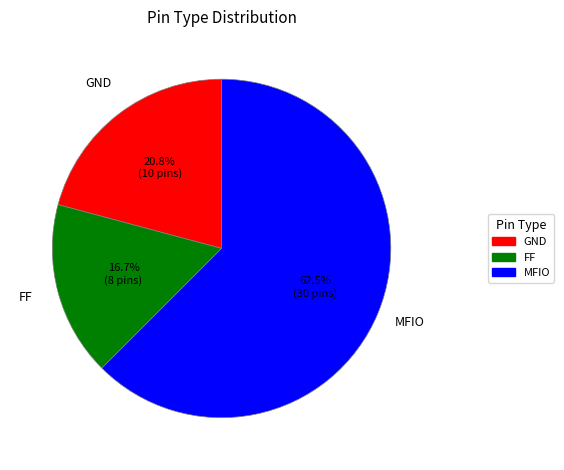

What is the ratio of the value at MFIO to the value at GND?

3.0